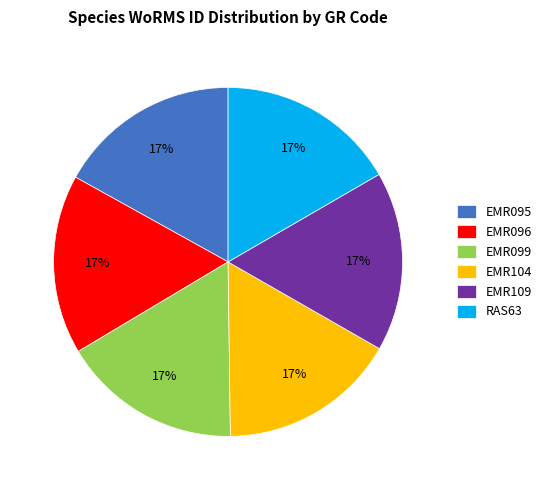

Is it true that EMR109 is 22% of the pie?

False